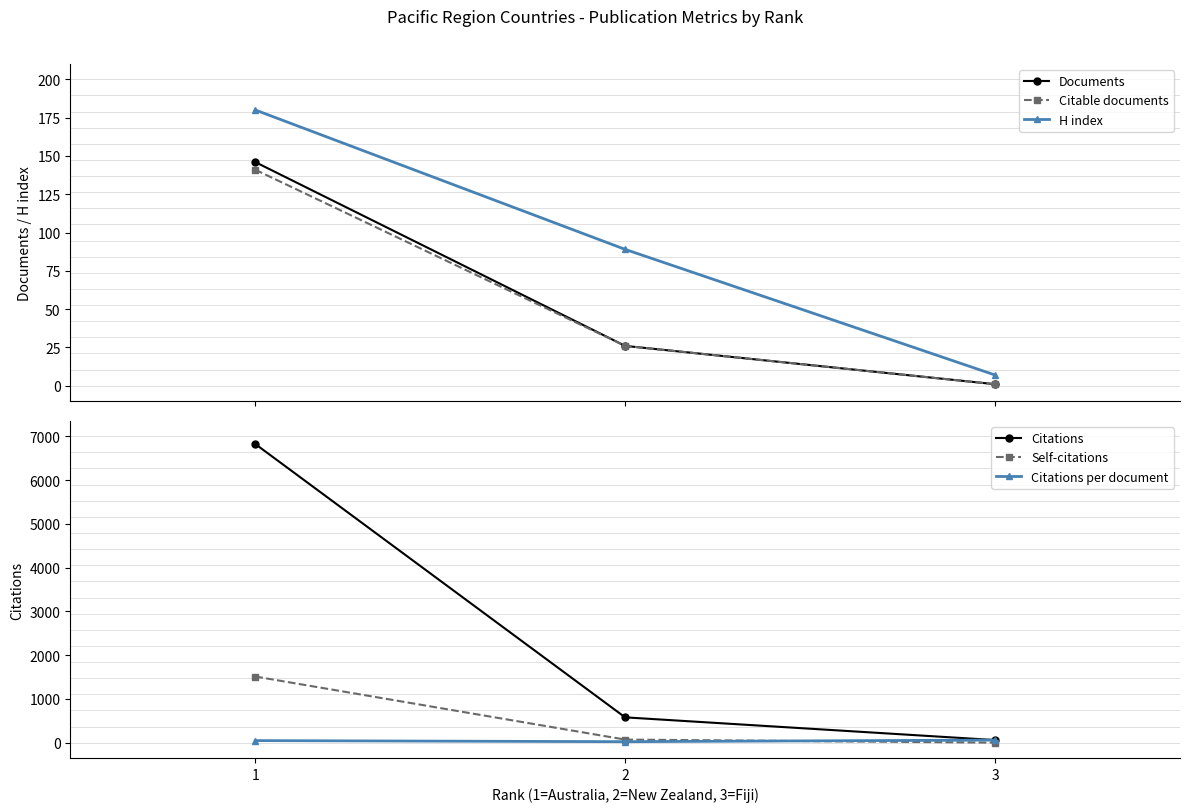

What is the difference between the second highest and minimum values in the Citations per document series?

24.5